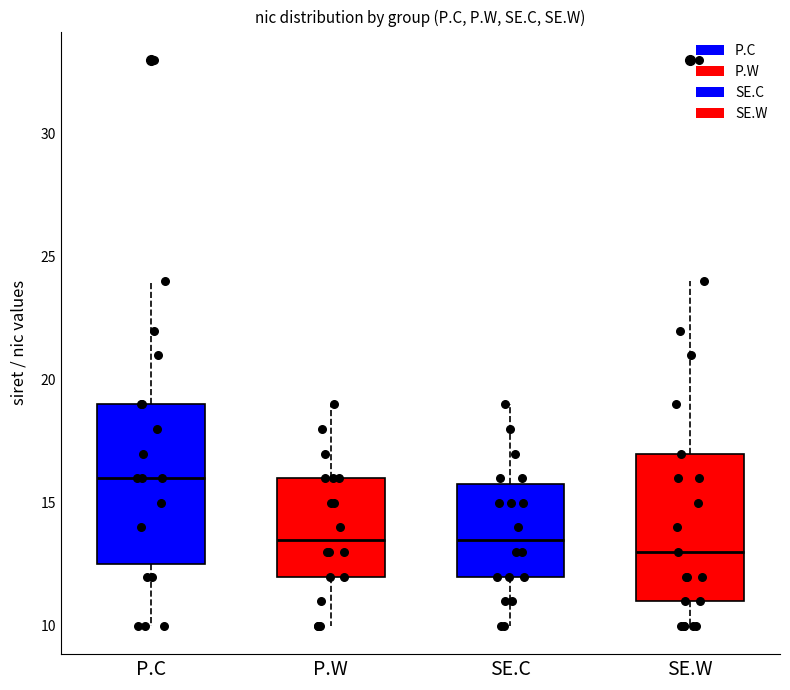

Reading left to right, transcribe this box plot: for each box, give where its median line is, the range the box spans, and where its two whiskers end, as read against the y-axis. The values are not printed on the chart, so give them approximately, as read against the axis.

P.C: median 16.0, box 12.5 to 19.0, whiskers 10.0 to 24.0
P.W: median 13.5, box 12.0 to 16.0, whiskers 10.0 to 19.0
SE.C: median 13.5, box 12.0 to 16.0, whiskers 10.0 to 19.0
SE.W: median 13.0, box 11.0 to 17.0, whiskers 10.0 to 24.0